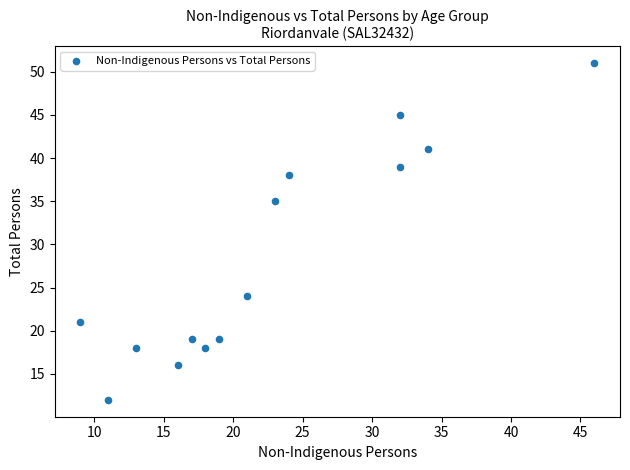

What Y value in the scatter plot is closest to 31?

35